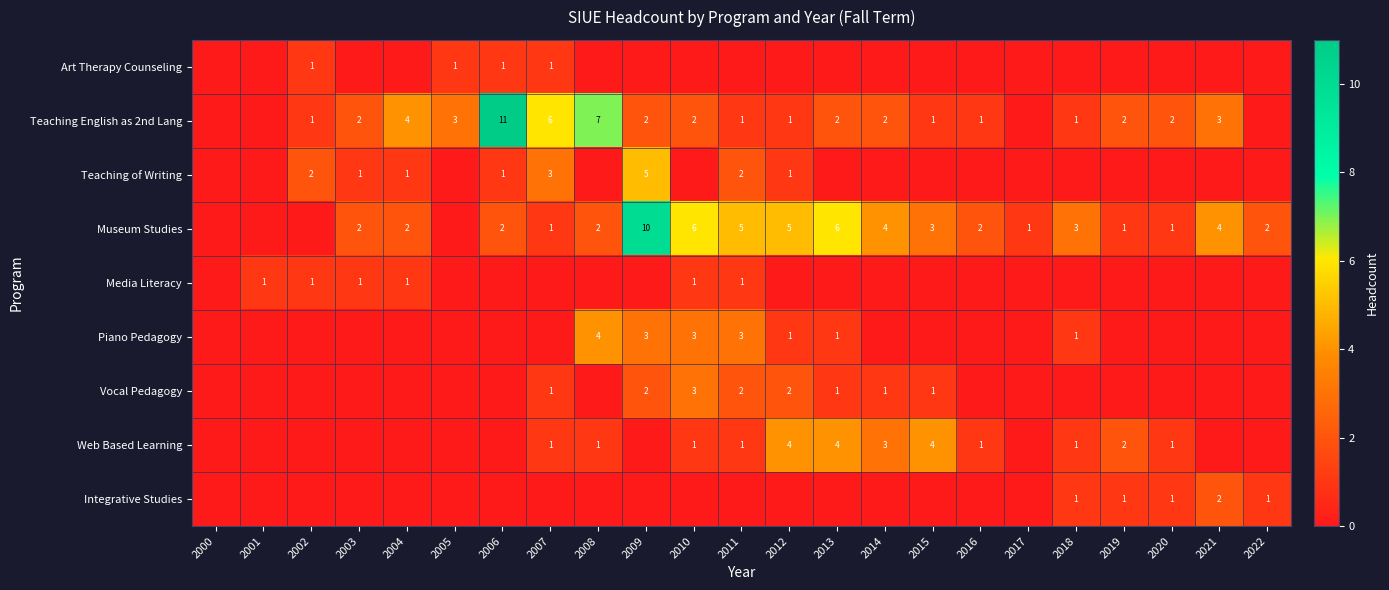

True or false: Museum Studies has a value of 3 at 2015.

True